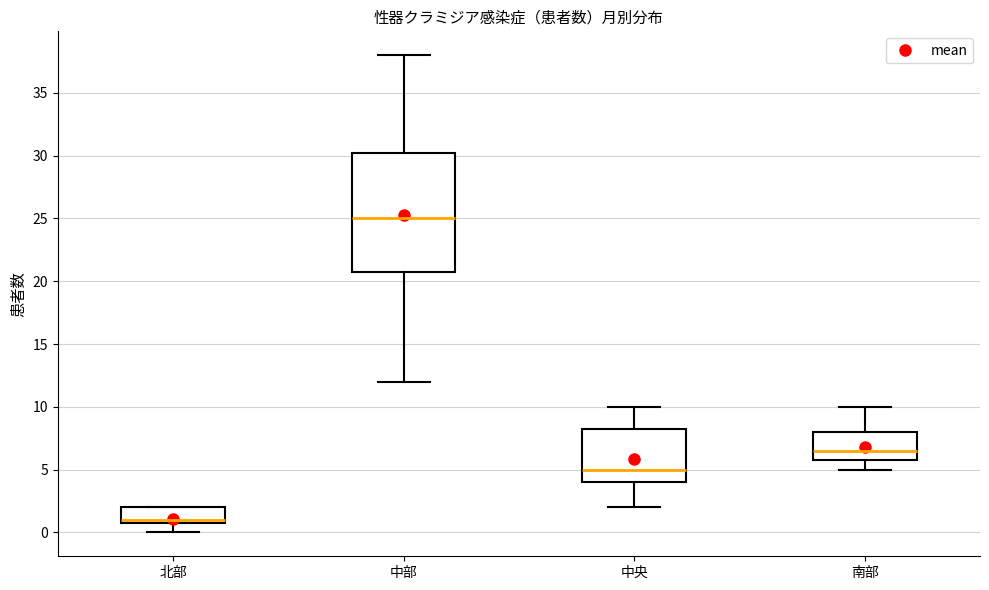

Reading left to right, read every box against the y-axis: the position of its median line, the range the box covers, and the ends of its whiskers. The values are not printed on the chart, so give them approximately, as read against the axis.

北部: median 1.0 (just above the box's lower edge), box 1.0 to 2.0, whiskers 0.0 to 2.0
中部: median 25.0, box 21.0 to 30.5, whiskers 12.0 to 38.0
中央: median 5.0, box 4.0 to 8.5, whiskers 2.0 to 10.0
南部: median 6.5, box 6.0 to 8.0, whiskers 5.0 to 10.0